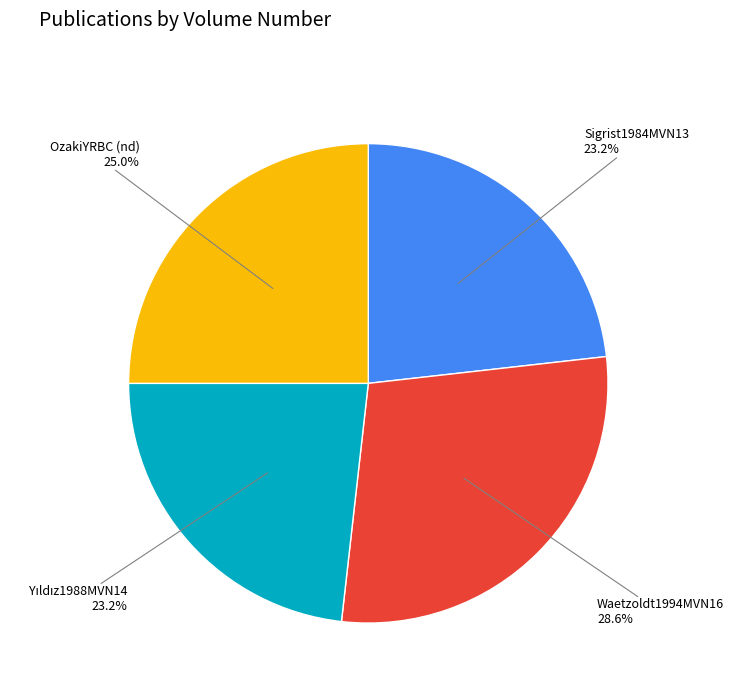

Is Sigrist1984MVN13 the majority of the pie?

No